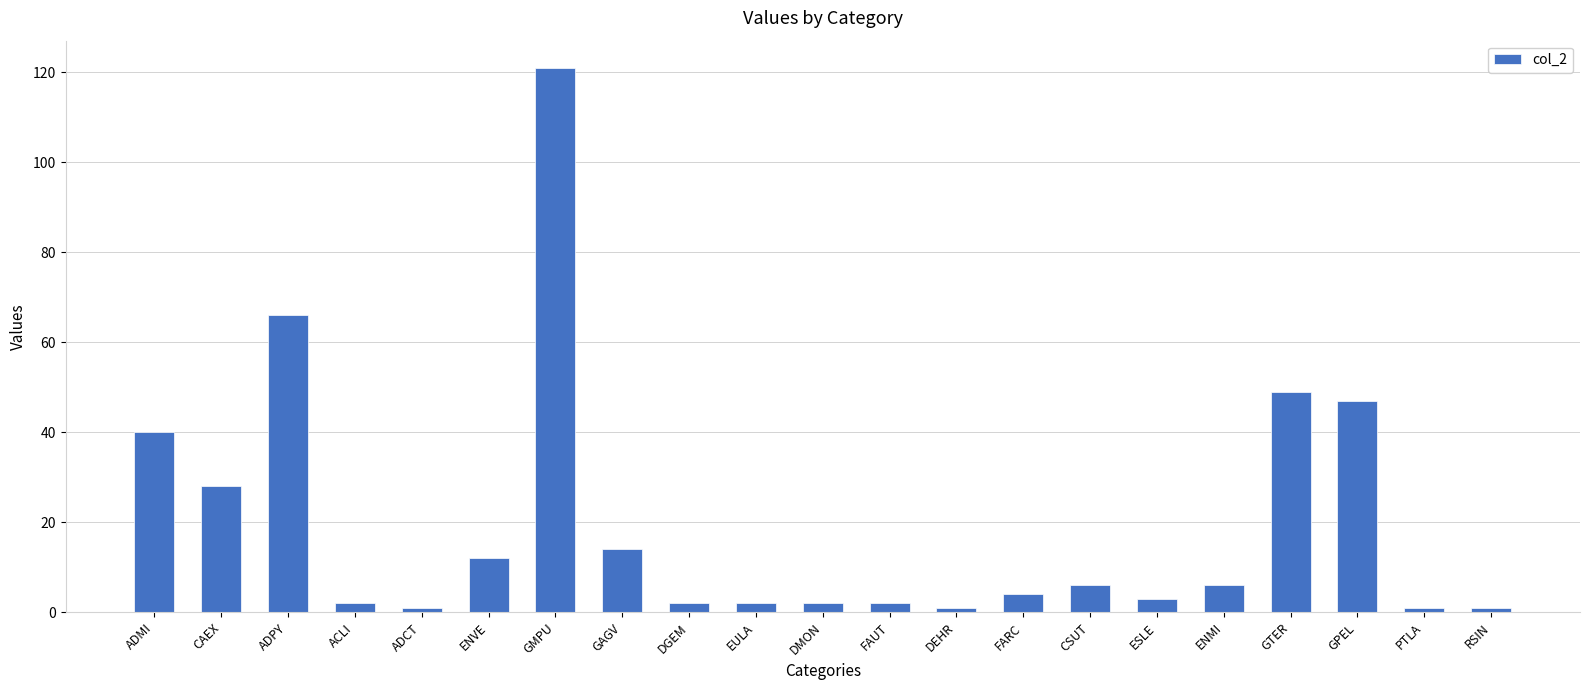

Is it true that the value at GTER is 15?

False